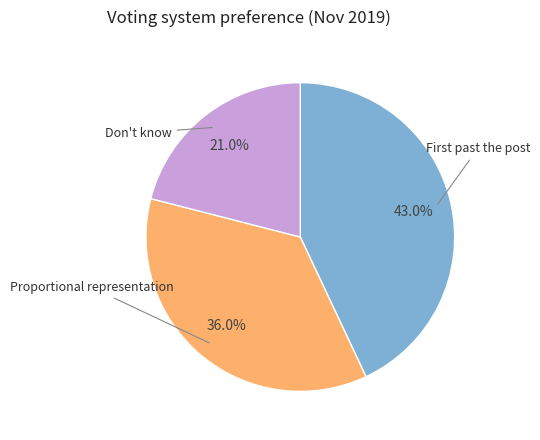

Does any single category account for the majority?

No